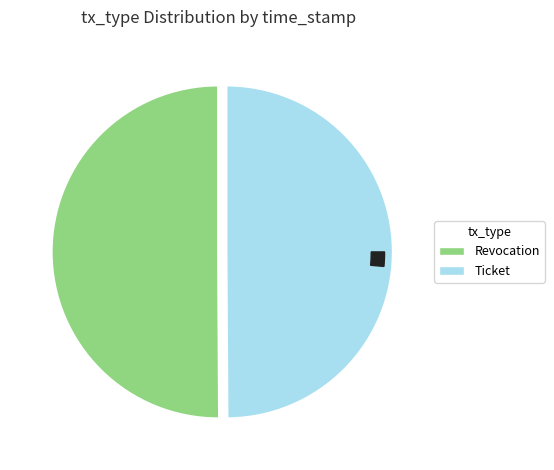

Is there a majority slice in this chart?

No